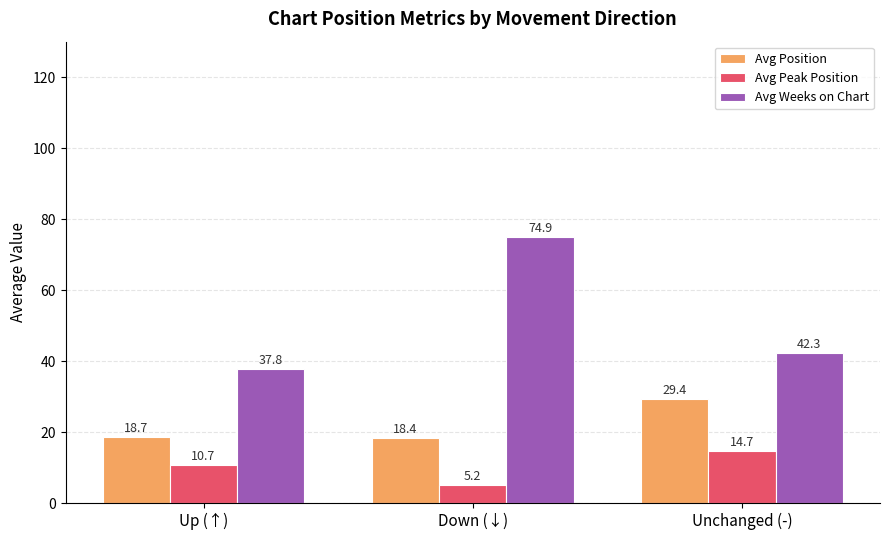

What is the difference between the maximum and minimum values in the Avg Peak Position series?

9.5